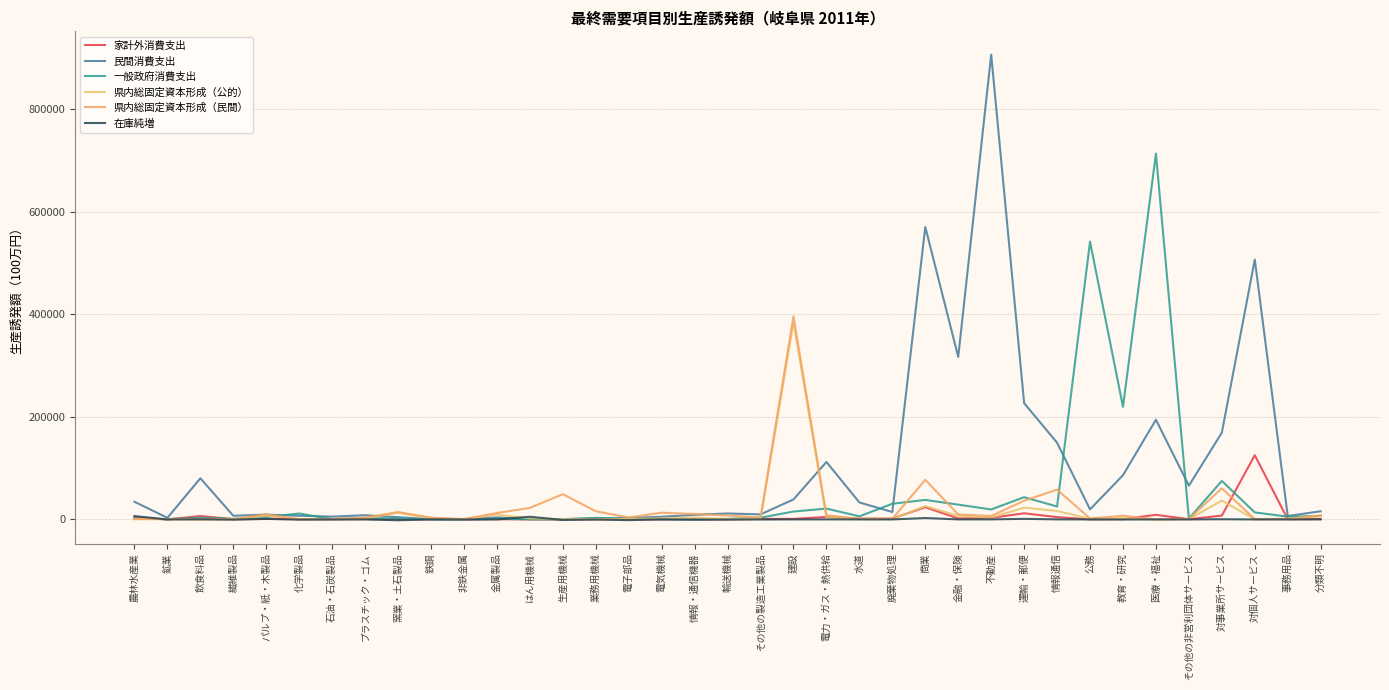

Reading left to right, what are all the values shown in this chart?

家計外消費支出: 農林水産業=3174.6	鉱業=127.8	飲食料品=6654.9	繊維製品=496.2	パルプ・紙・木製品=1131.8	化学製品=622.0	石油・石炭製品=145.9	プラスチック・ゴム=545.7	窯業・土石製品=327.4	鉄鋼=33.2	非鉄金属=21.5	金属製品=373.6	はん用機械=28.7	生産用機械=28.0	業務用機械=83.3	電子部品=111.6	電気機械=184.2	情報・通信機器=357.6	輸送機械=59.1	その他の製造工業製品=1025.3	建設=1114.5	電力・ガス・熱供給=4881.7	水道=1633.2	廃棄物処理=1698.2	商業=23779.1	金融・保険=1875.1	不動産=3091.3	運輸・郵便=12010.0	情報通信=4545.4	公務=175.7	教育・研究=555.9	医療・福祉=9037.0	その他の非営利団体サービス=500.6	対事業所サービス=7514.6	対個人サービス=125226.5	事務用品=438.7	分類不明=747.9
民間消費支出: 農林水産業=34468.4	鉱業=3207.0	飲食料品=80260.3	繊維製品=7189.0	パルプ・紙・木製品=9371.9	化学製品=7204.7	石油・石炭製品=5536.9	プラスチック・ゴム=8217.8	窯業・土石製品=4356.2	鉄鋼=537.8	非鉄金属=512.2	金属製品=3920.7	はん用機械=726.4	生産用機械=776.1	業務用機械=1819.5	電子部品=2893.2	電気機械=5215.8	情報・通信機器=9010.7	輸送機械=11636.4	その他の製造工業製品=9812.0	建設=38992.4	電力・ガス・熱供給=112083.0	水道=33173.8	廃棄物処理=14454.2	商業=570167.4	金融・保険=316789.5	不動産=906084.7	運輸・郵便=226718.9	情報通信=149601.2	公務=19619.9	教育・研究=86261.5	医療・福祉=194405.6	その他の非営利団体サービス=65838.1	対事業所サービス=169188.5	対個人サービス=506540.1	事務用品=6685.1	分類不明=15952.3
一般政府消費支出: 農林水産業=1883.8	鉱業=624.2	飲食料品=3230.2	繊維製品=1172.2	パルプ・紙・木製品=4698.4	化学製品=11541.0	石油・石炭製品=716.6	プラスチック・ゴム=2674.2	窯業・土石製品=1514.4	鉄鋼=207.8	非鉄金属=186.8	金属製品=1517.6	はん用機械=313.7	生産用機械=268.0	業務用機械=3146.3	電子部品=1136.8	電気機械=356.2	情報・通信機器=264.6	輸送機械=1102.7	その他の製造工業製品=3411.3	建設=15423.9	電力・ガス・熱供給=21180.2	水道=6054.1	廃棄物処理=30630.1	商業=38065.6	金融・保険=28893.1	不動産=19488.9	運輸・郵便=43371.7	情報通信=25260.3	公務=541364.9	教育・研究=219566.4	医療・福祉=712962.8	その他の非営利団体サービス=1641.7	対事業所サービス=75127.9	対個人サービス=13700.5	事務用品=5455.6	分類不明=6746.0
県内総固定資本形成（公的）: 農林水産業=424.6	鉱業=639.5	飲食料品=31.1	繊維製品=290.0	パルプ・紙・木製品=7461.7	化学製品=437.6	石油・石炭製品=502.5	プラスチック・ゴム=2343.1	窯業・土石製品=13238.9	鉄鋼=2086.9	非鉄金属=469.3	金属製品=9519.8	はん用機械=2070.9	生産用機械=796.3	業務用機械=932.1	電子部品=915.9	電気機械=2084.1	情報・通信機器=3814.4	輸送機械=744.7	その他の製造工業製品=943.3	建設=383962.0	電力・ガス・熱供給=4511.8	水道=683.3	廃棄物処理=899.1	商業=25987.8	金融・保険=7052.1	不動産=3708.3	運輸・郵便=23038.3	情報通信=16411.8	公務=1452.2	教育・研究=2346.8	医療・福祉=41.9	その他の非営利団体サービス=602.2	対事業所サービス=36783.0	対個人サービス=282.9	事務用品=836.4	分類不明=6181.0
県内総固定資本形成（民間）: 農林水産業=830.7	鉱業=742.1	飲食料品=57.1	繊維製品=749.9	パルプ・紙・木製品=9861.1	化学製品=663.7	石油・石炭製品=623.8	プラスチック・ゴム=3629.6	窯業・土石製品=14366.9	鉄鋼=3599.8	非鉄金属=630.7	金属製品=12568.5	はん用機械=22506.8	生産用機械=49288.7	業務用機械=15994.0	電子部品=3836.8	電気機械=13134.3	情報・通信機器=10635.2	輸送機械=7621.8	その他の製造工業製品=3705.9	建設=395846.1	電力・ガス・熱供給=8031.0	水道=1234.2	廃棄物処理=1247.8	商業=77219.0	金融・保険=9672.8	不動産=6730.9	運輸・郵便=36552.1	情報通信=57993.2	公務=1916.2	教育・研究=7156.5	医療・福祉=85.5	その他の非営利団体サービス=983.7	対事業所サービス=60804.4	対個人サービス=616.3	事務用品=1293.1	分類不明=8156.3
在庫純増: 農林水産業=6618.9	鉱業=-106.3	飲食料品=297.9	繊維製品=-387.6	パルプ・紙・木製品=1009.8	化学製品=-343.9	石油・石炭製品=-10.5	プラスチック・ゴム=77.5	窯業・土石製品=-1554.8	鉄鋼=215.1	非鉄金属=-105.2	金属製品=63.5	はん用機械=5228.8	生産用機械=-1012.1	業務用機械=-78.9	電子部品=-1309.9	電気機械=181.2	情報・通信機器=-555.5	輸送機械=-231.4	その他の製造工業製品=-89.1	建設=51.5	電力・ガス・熱供給=110.3	水道=22.2	廃棄物処理=6.8	商業=2756.0	金融・保険=101.7	不動産=127.3	運輸・郵便=1150.1	情報通信=142.9	公務=32.2	教育・研究=-76.8	医療・福祉=2.4	その他の非営利団体サービス=13.1	対事業所サービス=394.1	対個人サービス=6.9	事務用品=13.5	分類不明=137.2